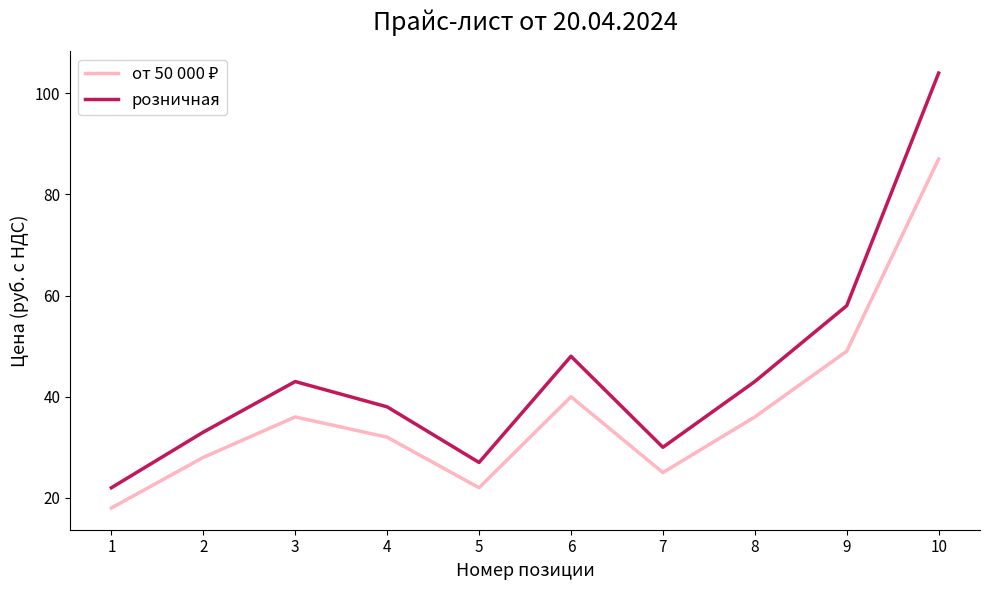

Between 6 and 9, which series saw the biggest shift?

розничная